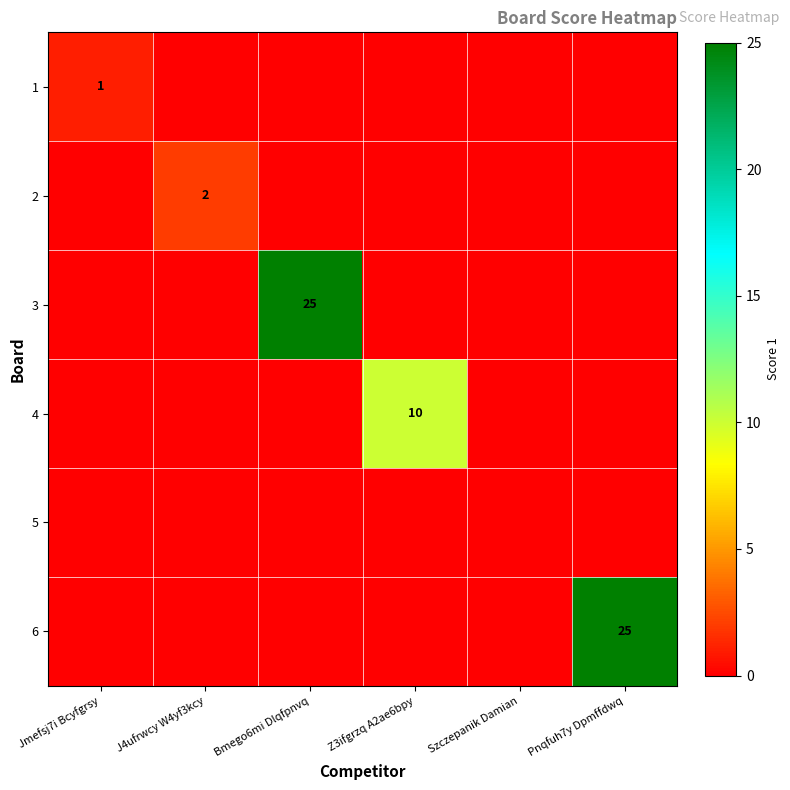

The value of 4 at Z3ifgrzq A2ae6bpy is 10. True or false?

True